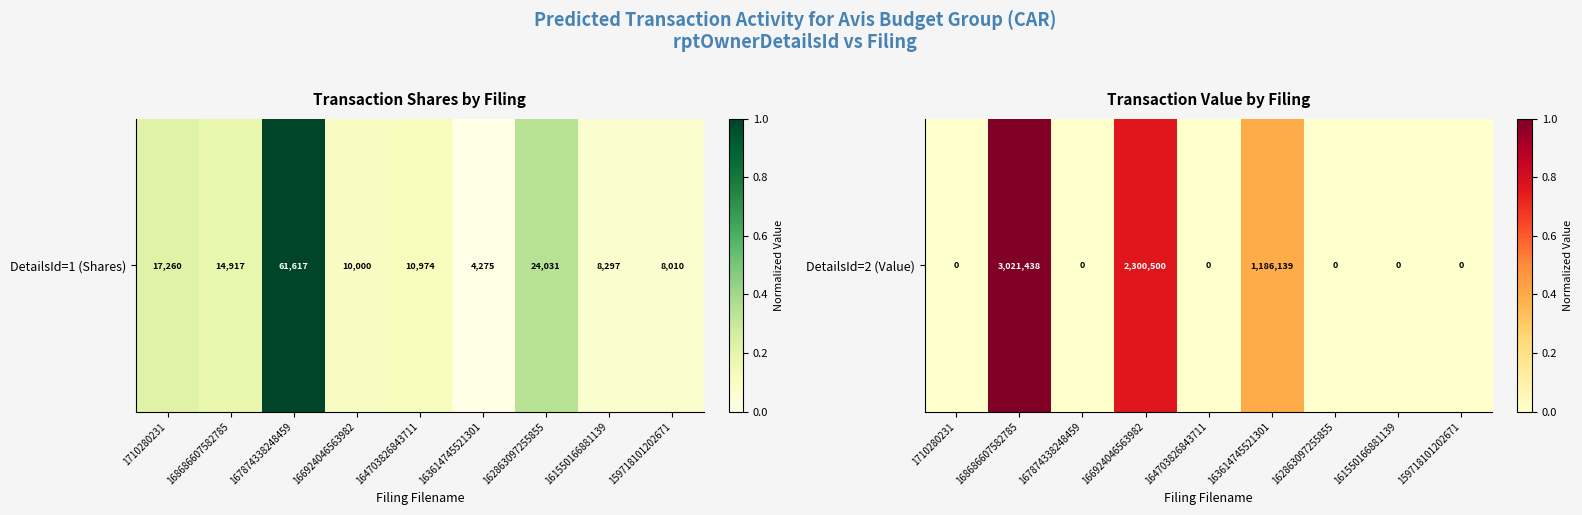

Count the values in the range 0 to 1.

9